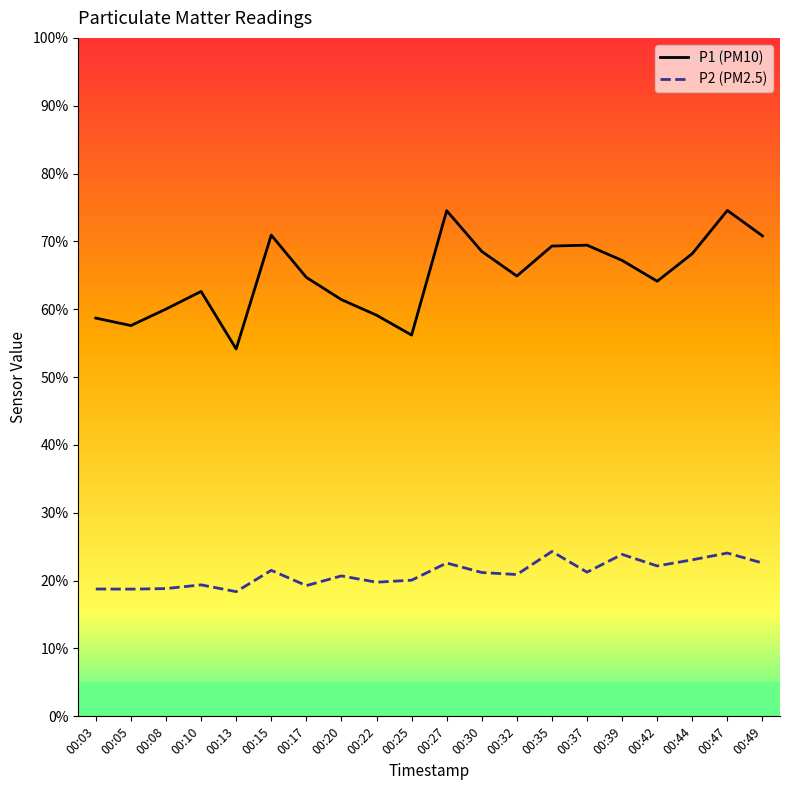

Is it true that P2 (PM2.5) equals 21.2 at 00:30?

True